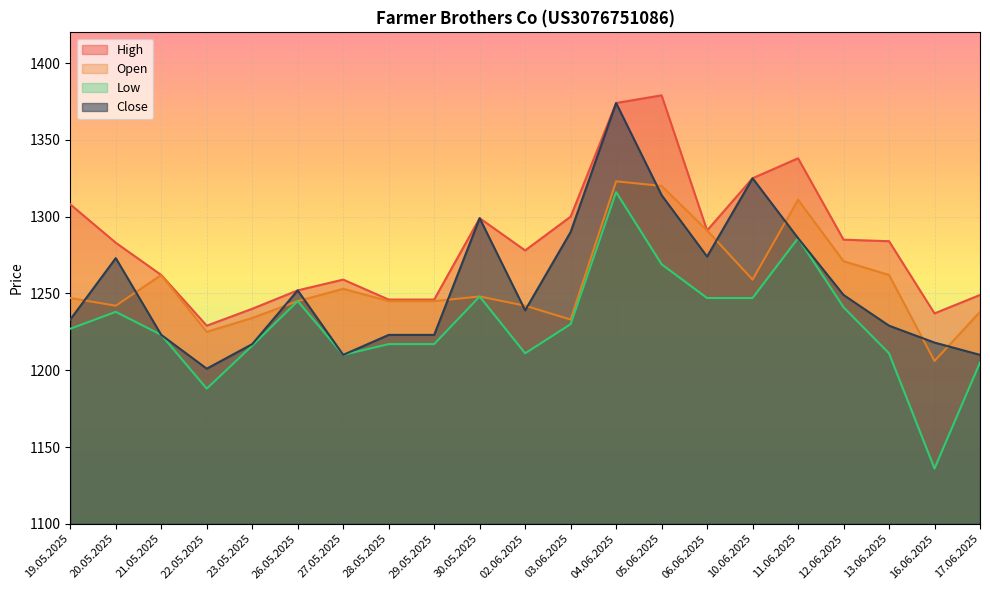

At which category is the sum across all series the highest?

04.06.2025